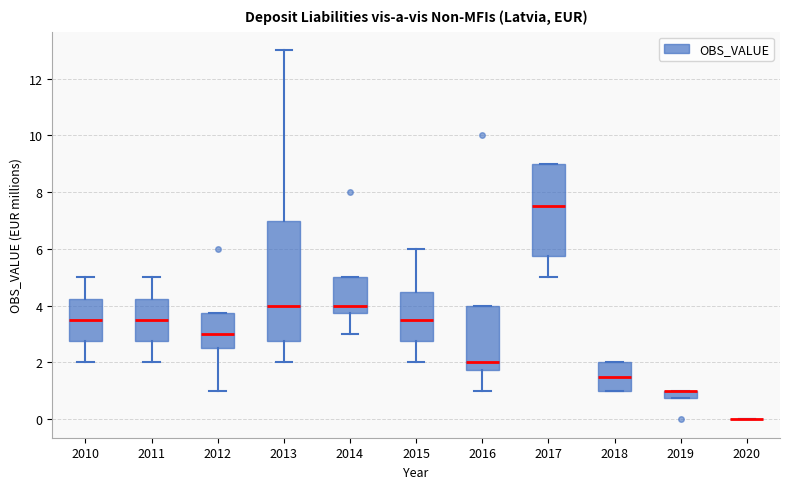

Which box is the tallest, from its lower edge to its upper edge?

2013